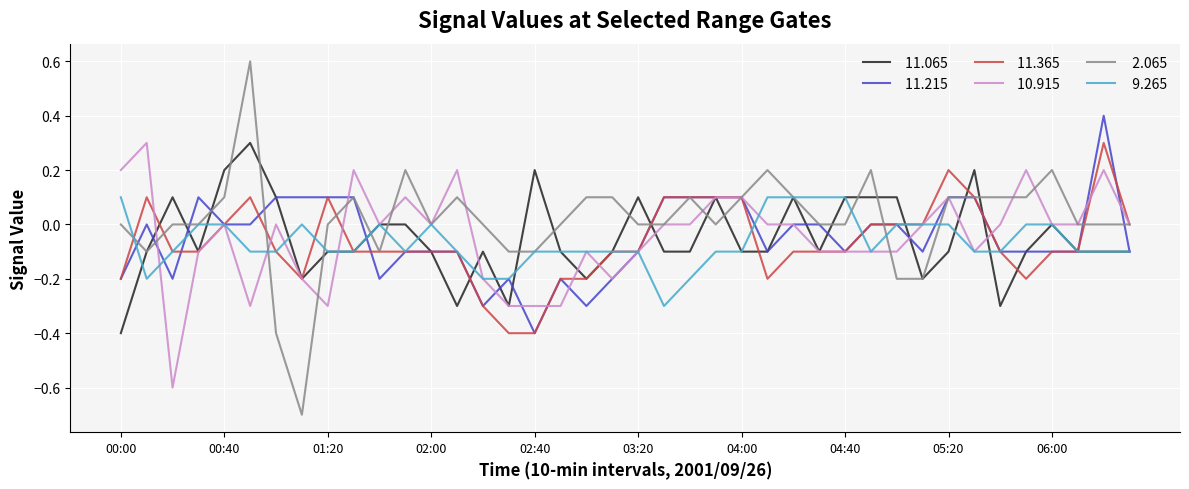

What is the minimum value shown in the chart?

-0.7